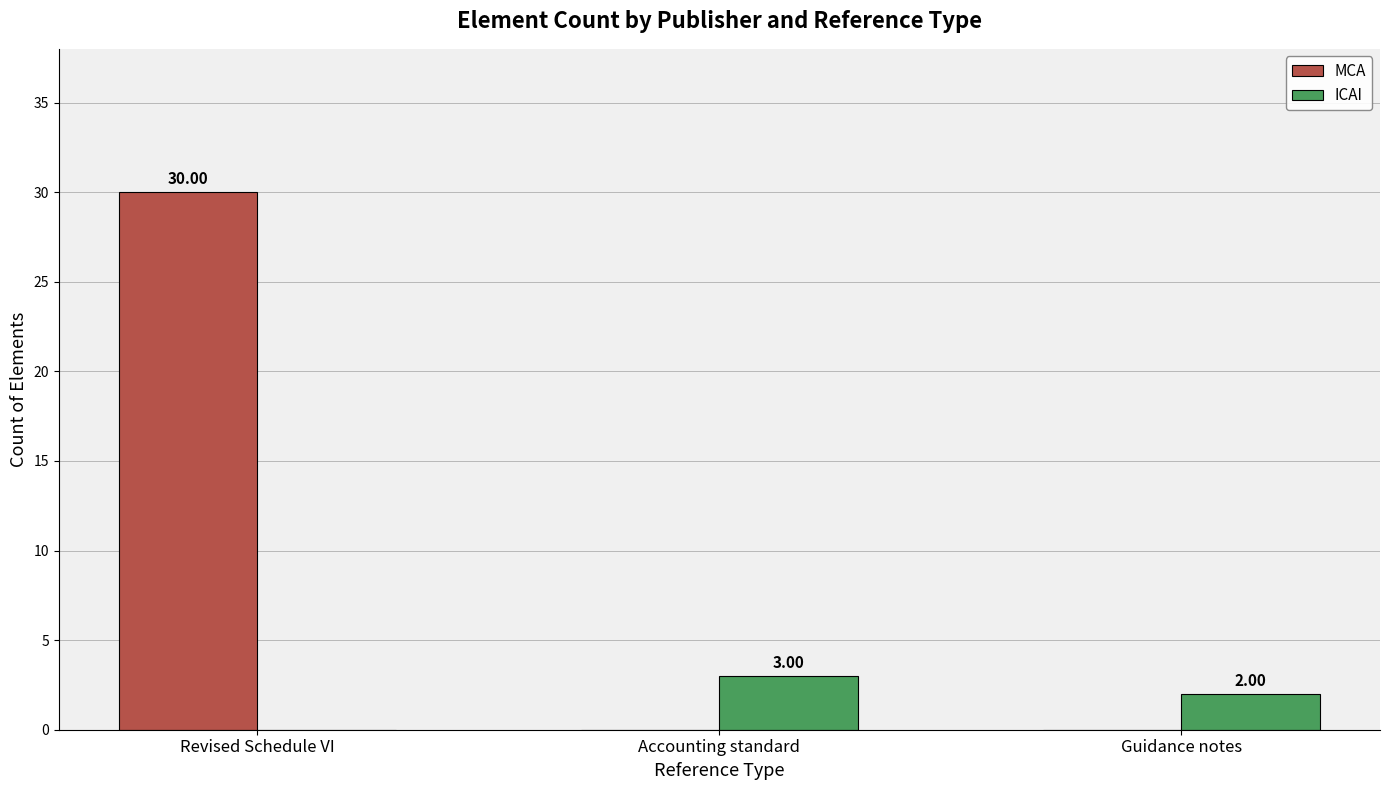

Which category has the highest value in the ICAI series?

Accounting standard